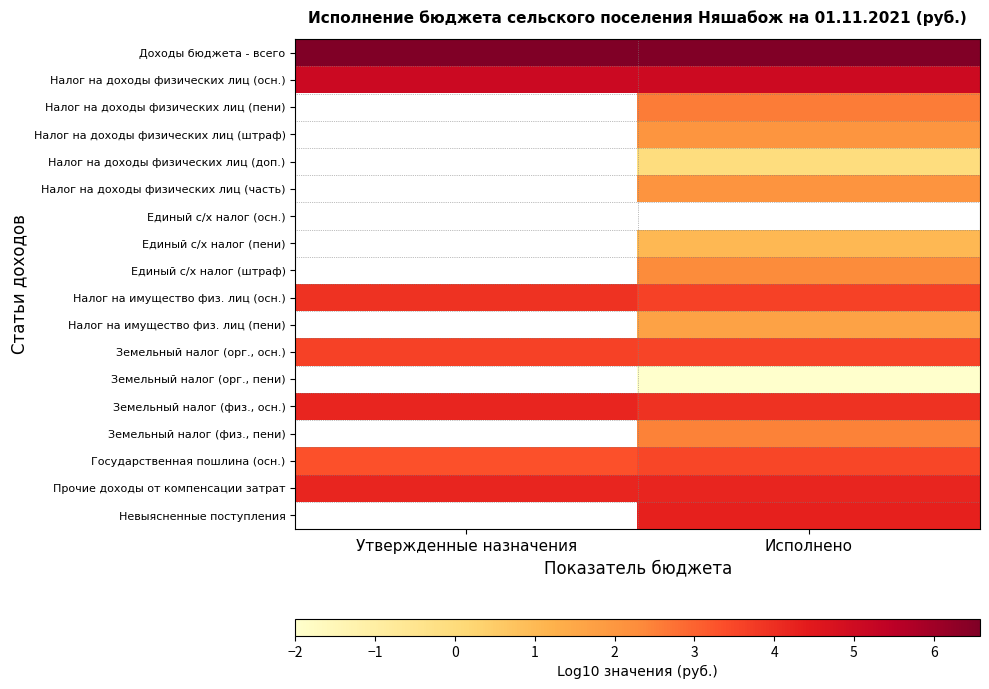

What is the sum of the Прочие доходы от компенсации затрат values at Исполнено and Утвержденные назначения?

8.3